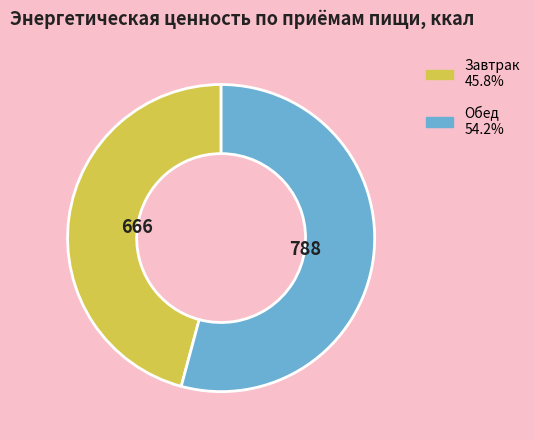

Which has a higher value, Обед or Завтрак?

Обед